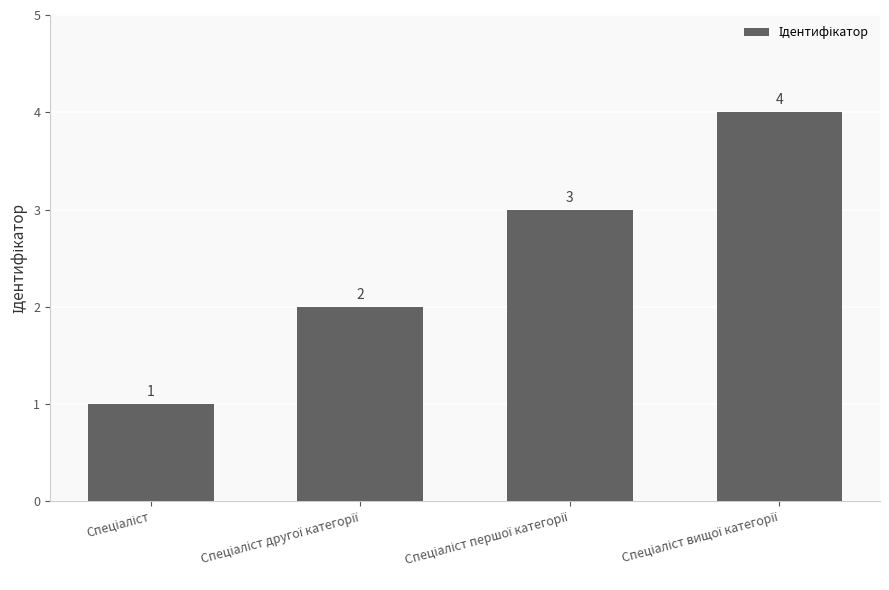

What is the minimum value shown in the chart?

1